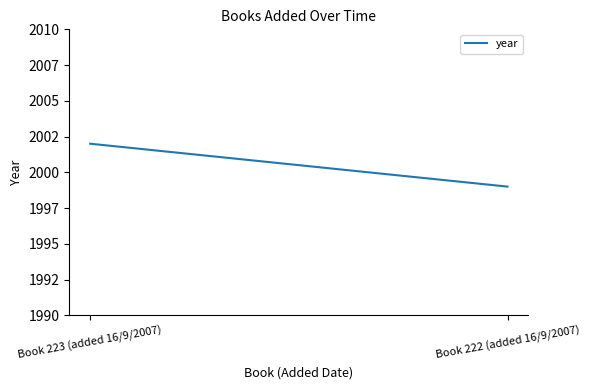

What is the approximate value at Book 223 (added 16/9/2007)?

2002